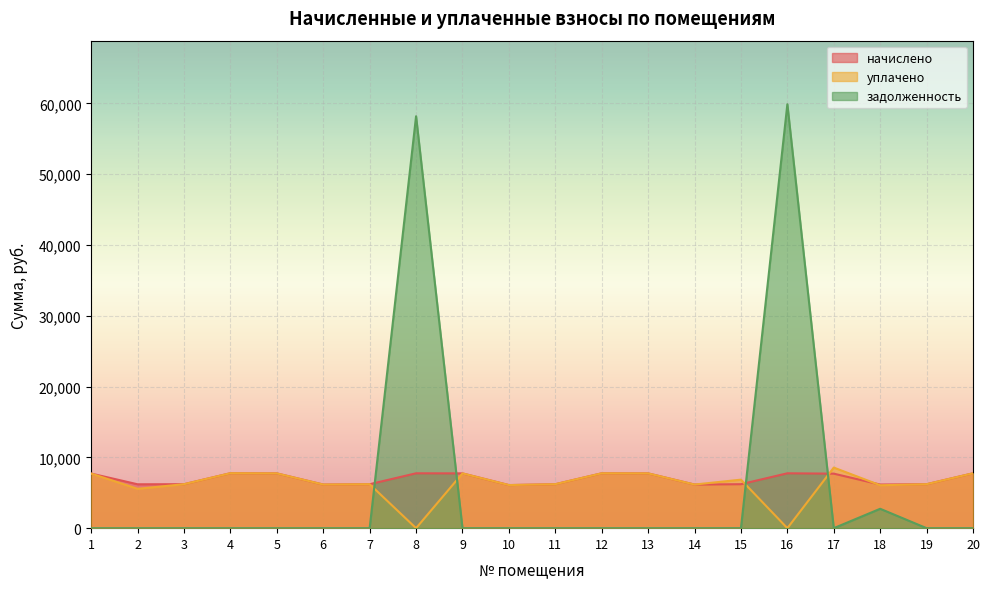

Is the value of начислено at 8 greater than the value of задолженность at 17?

Yes